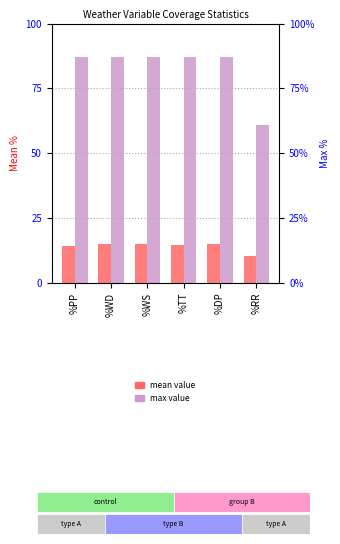

What is the total value across all series at %WD?

101.8